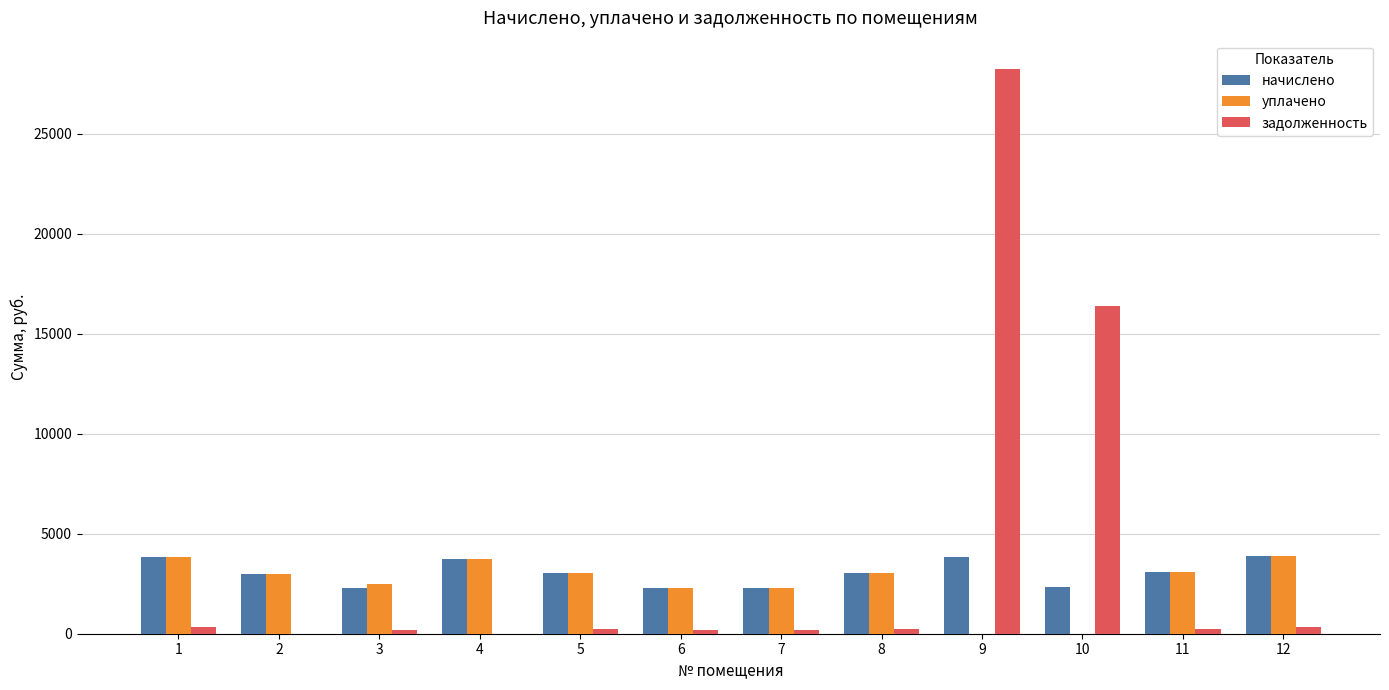

Is the value of уплачено at 12 greater than the value of задолженность at 10?

No